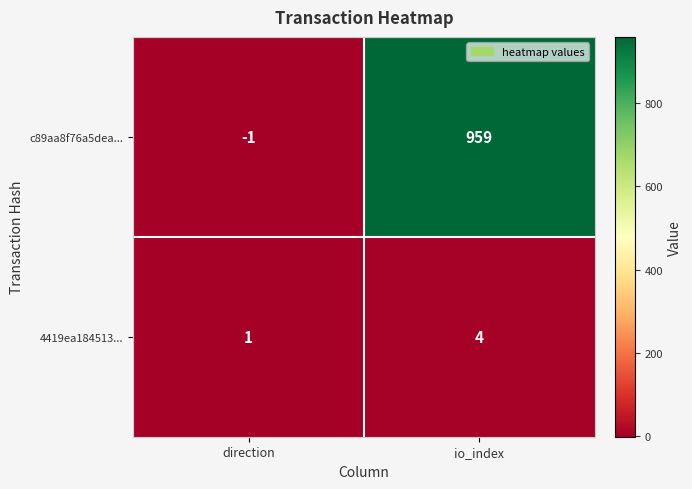

Count the number of categories in the chart.

2